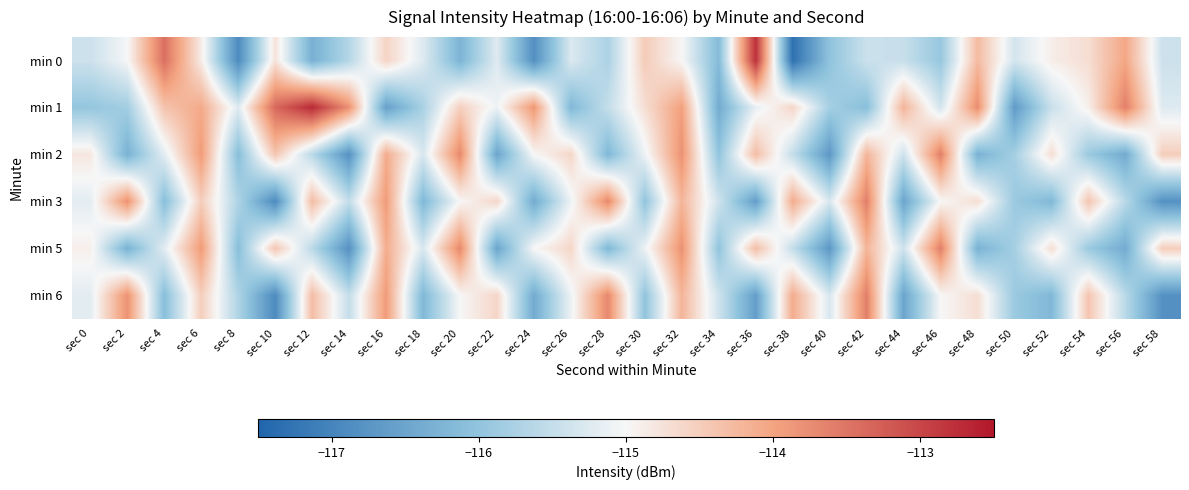

What is the total value across all series at sec 26?

-690.9